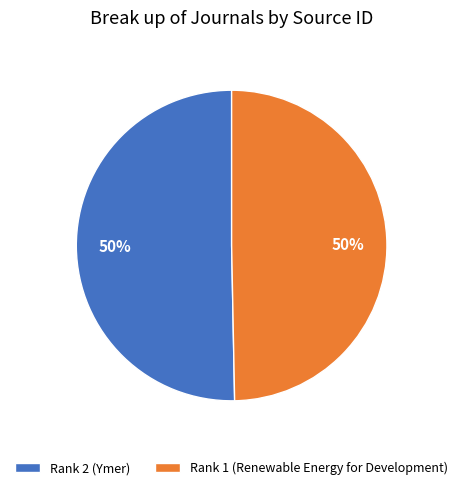

Do Rank 1 (Renewable Energy for Development) and Rank 2 (Ymer) together represent more than half of the pie?

Yes